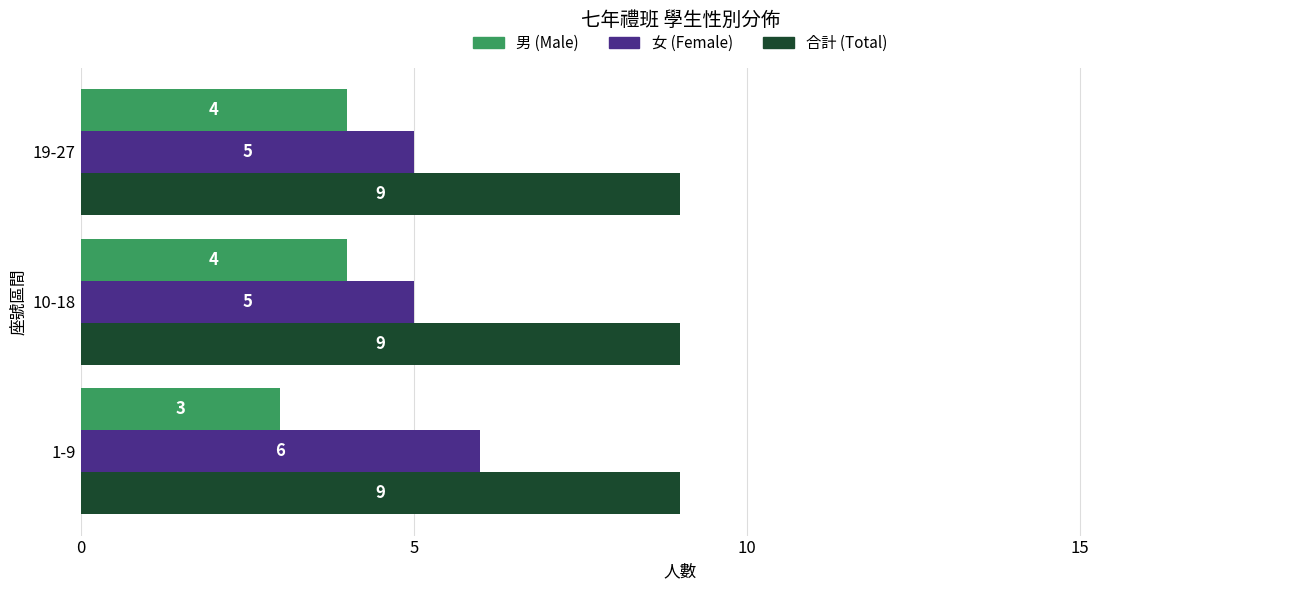

What is the difference between the highest and lowest values at 19-27?

5